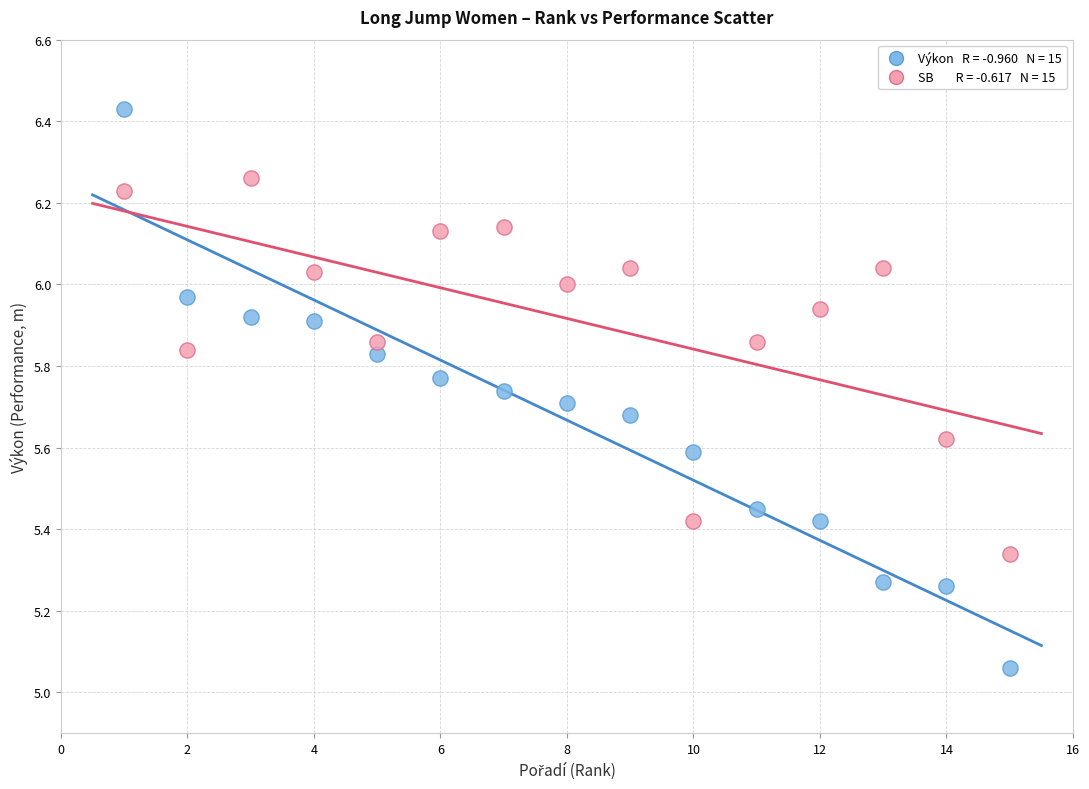

Across all data points, what is the range of Y values (max minus min)?

1.4